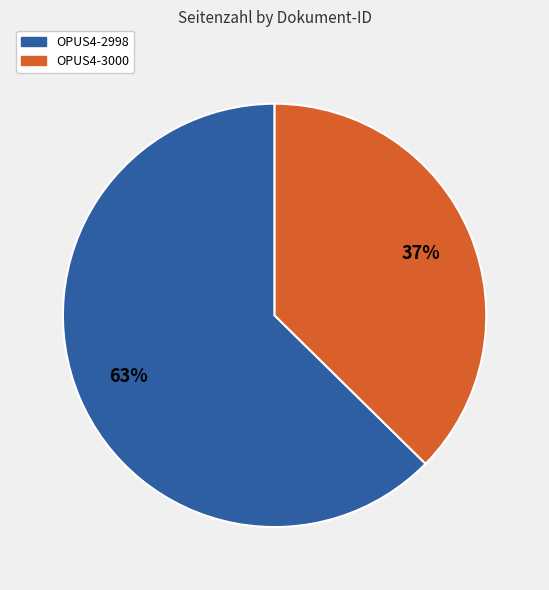

True or false: OPUS4-3000 accounts for 30% of the total.

False